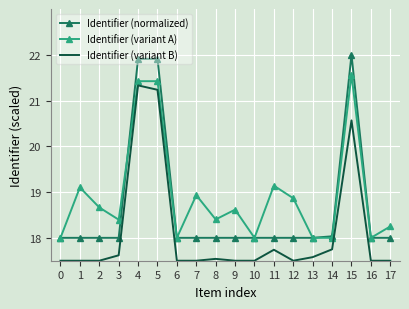

What are all the series names shown in the legend?

Identifier (normalized), Identifier (variant A), Identifier (variant B)